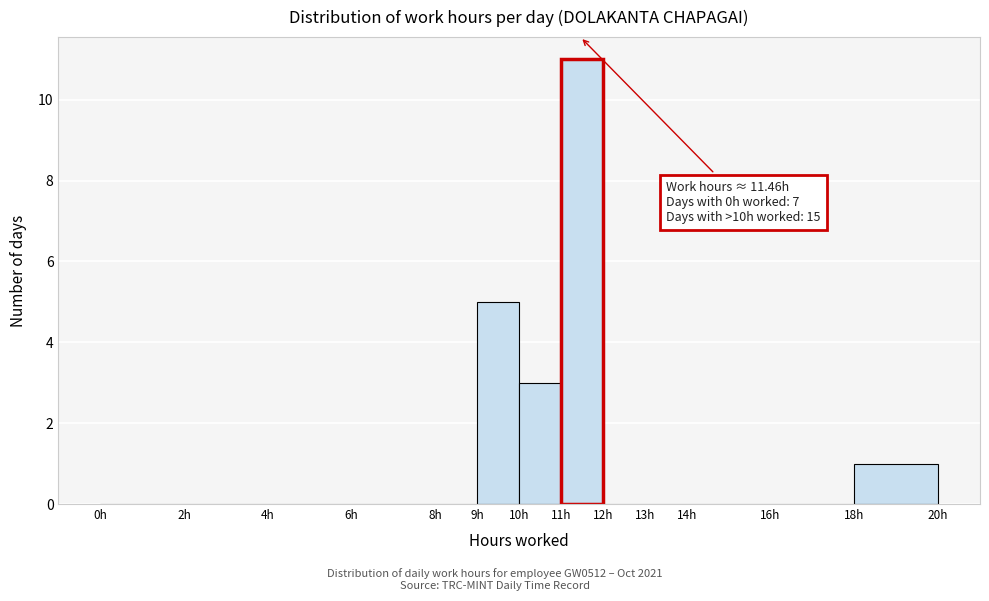

Over which range of the x-axis is the bar tallest?

11 to 12